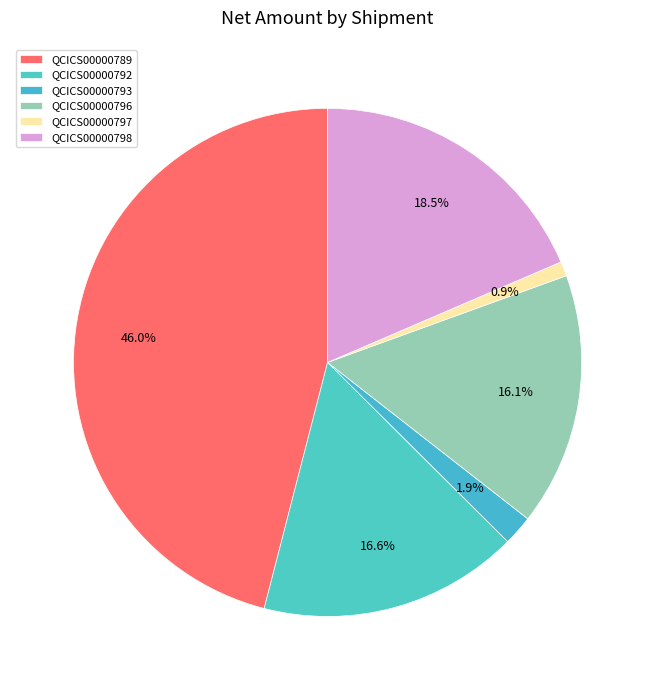

How many segments does this pie chart have?

6